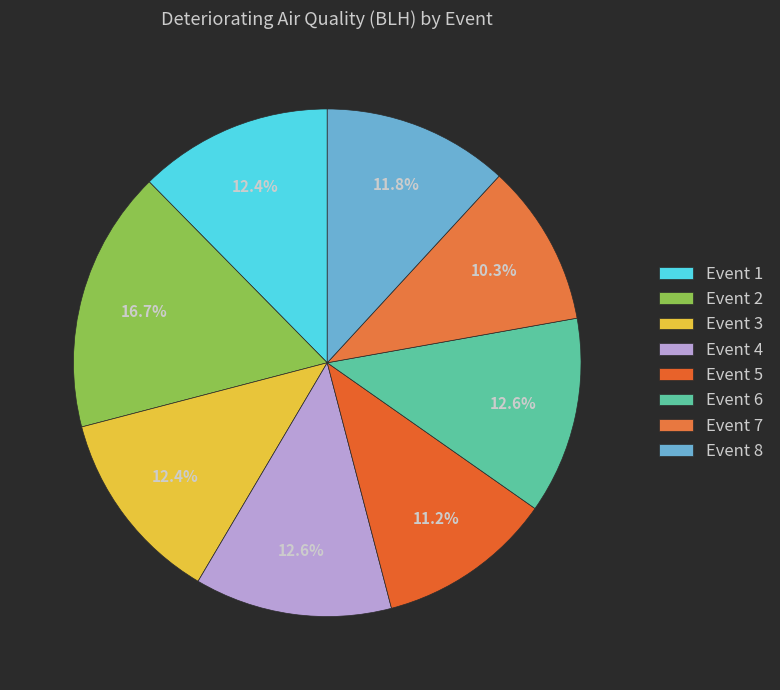

Is it true that Event 7 is 10% of the pie?

True